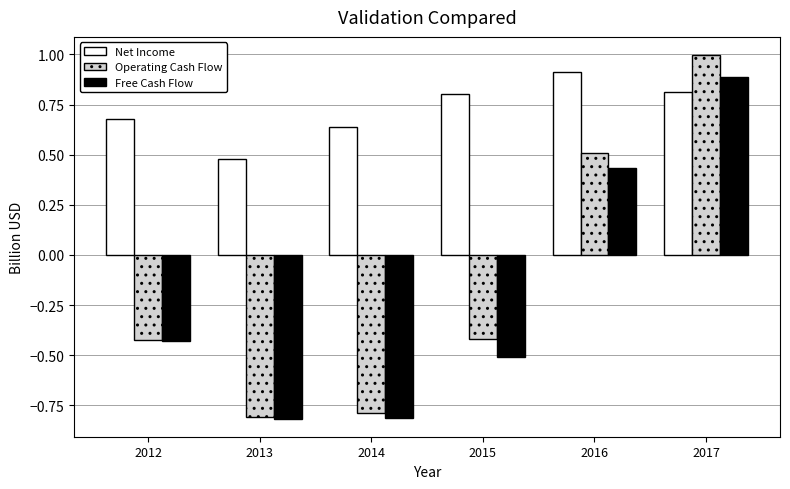

What is the difference between the Net Income values at 2013 and 2015?

0.3